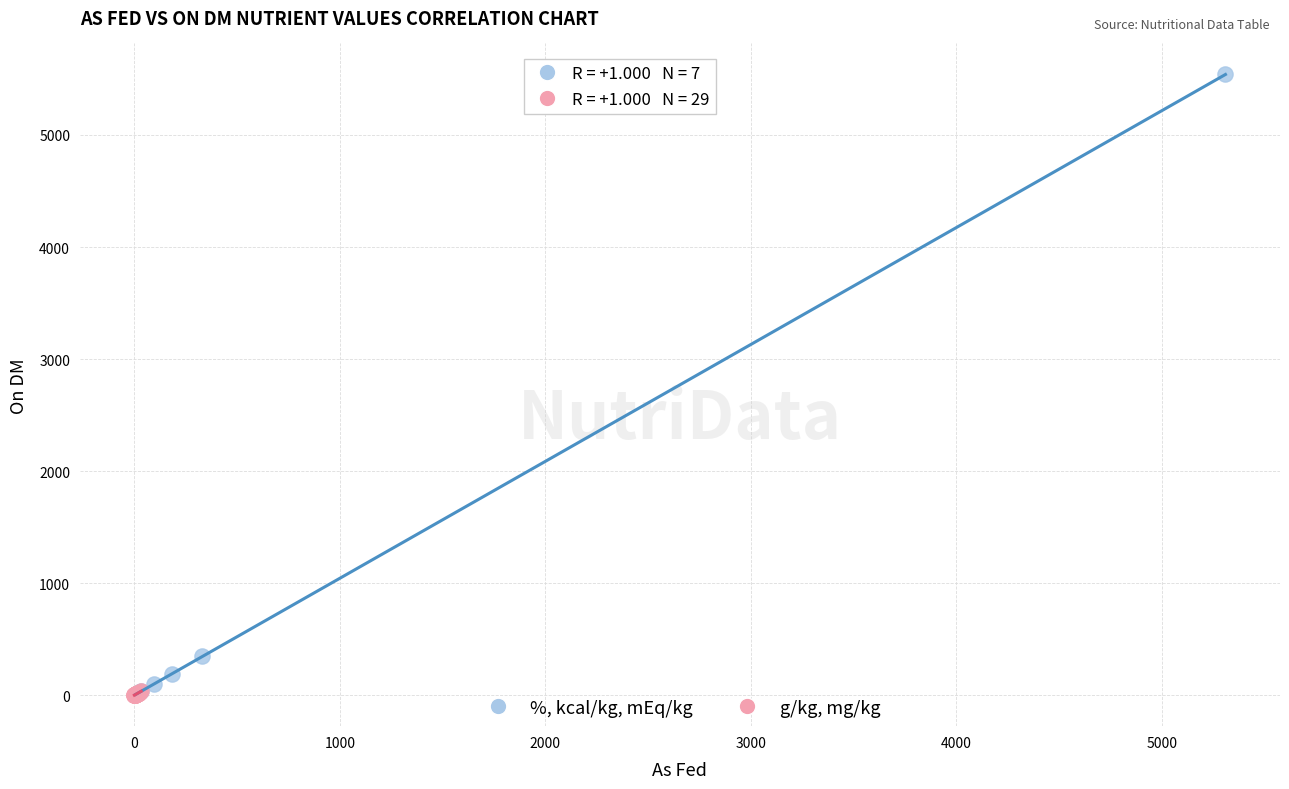

Which series contains the highest Y value?

%, kcal/kg, mEq/kg